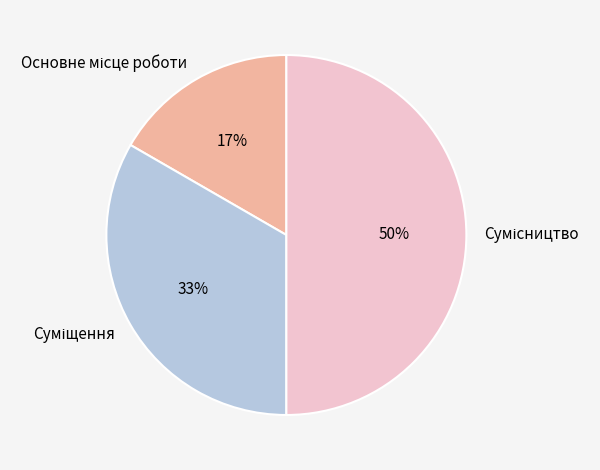

How many segments does this pie chart have?

3